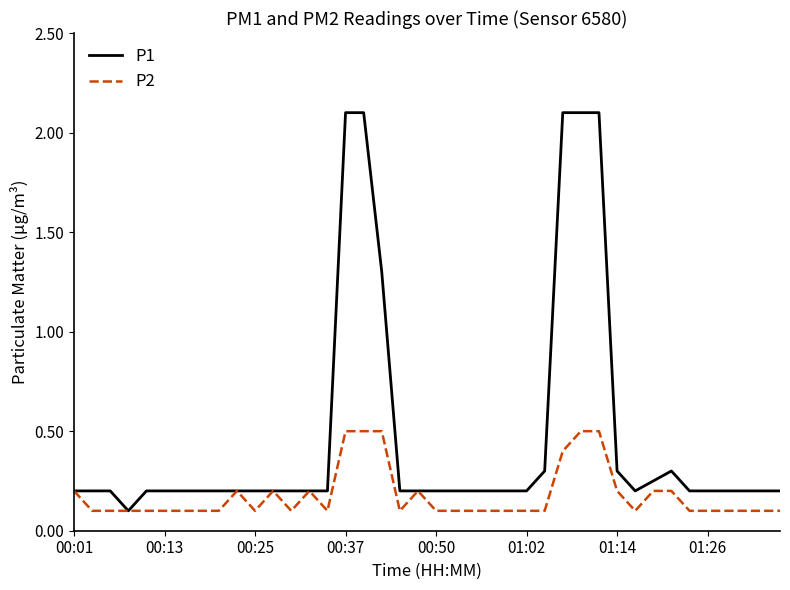

List the series in order of their overall mean, highest first.

P1, P2